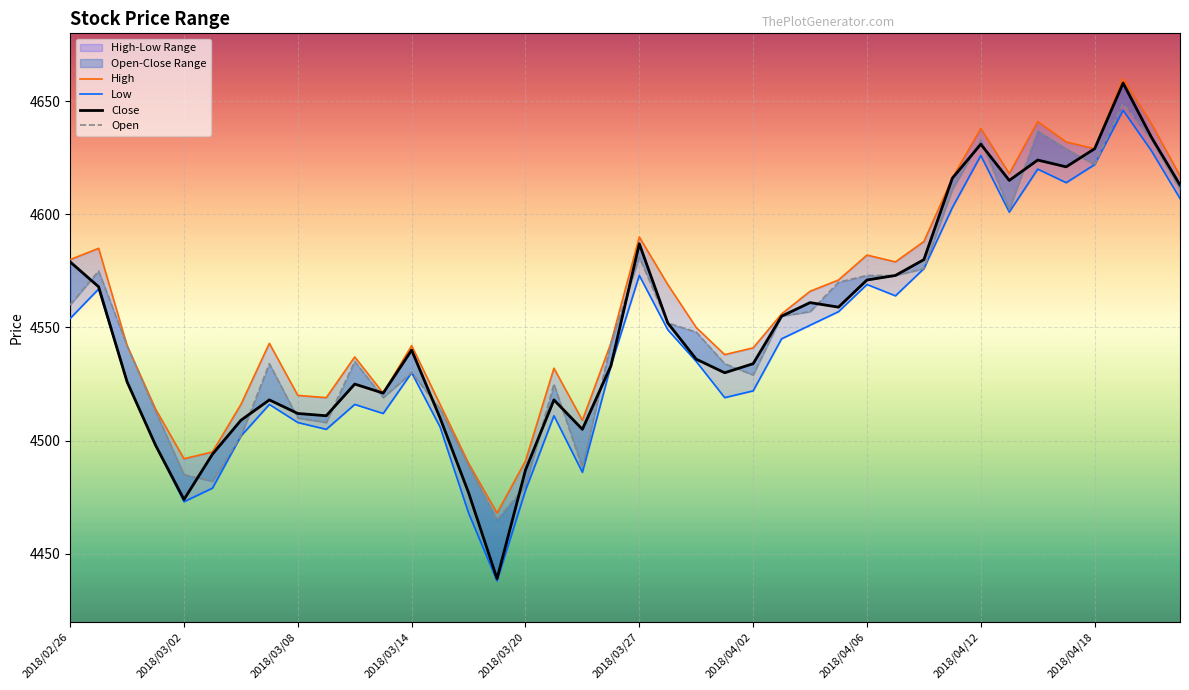

Which category has the highest value in the Low series?

37